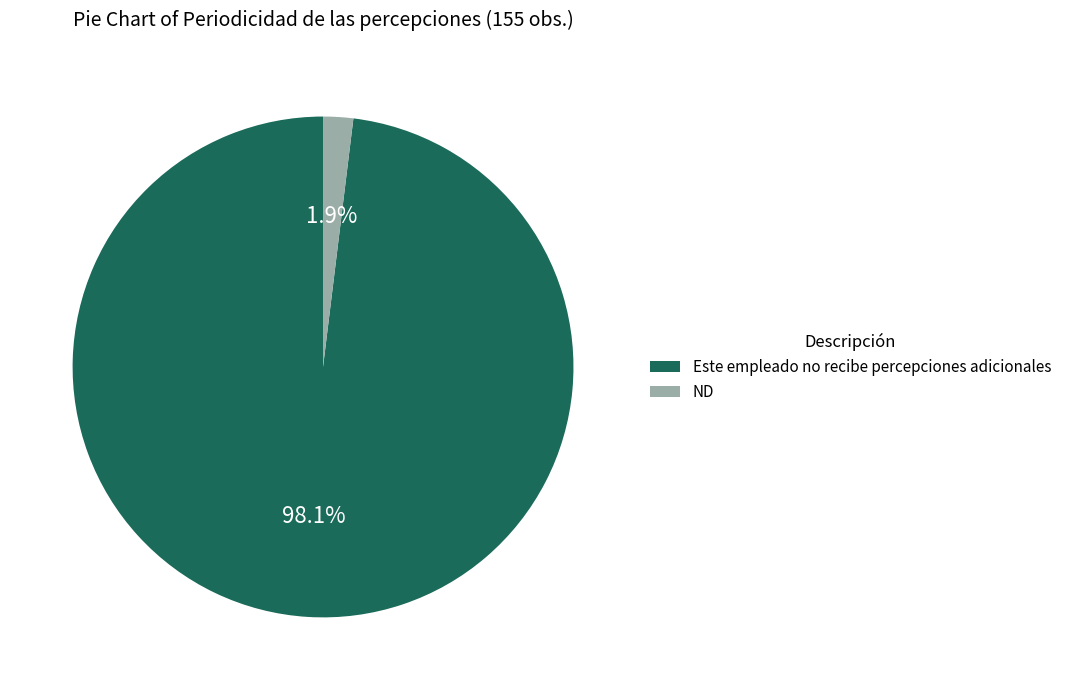

The Este empleado no recibe percepciones adicionales slice represents 98% of the pie. True or false?

True